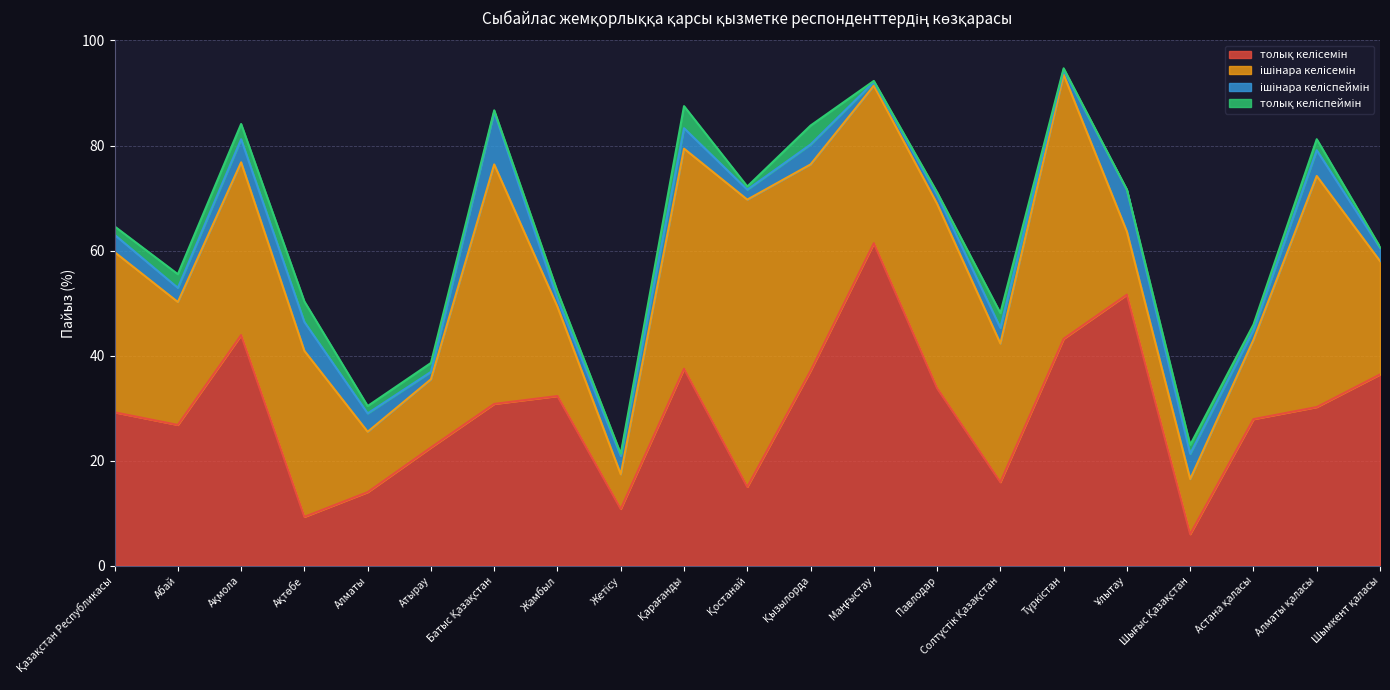

How many values in the ішінара келіспеймін series exceed 3?

11